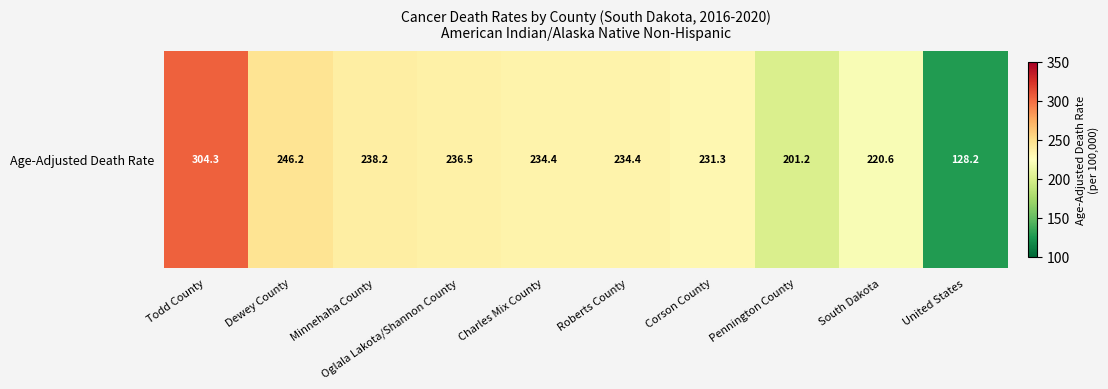

List the labels in order of value, largest first.

Todd County, Dewey County, Minnehaha County, Oglala Lakota/Shannon County, Charles Mix County, Roberts County, Corson County, South Dakota, Pennington County, United States